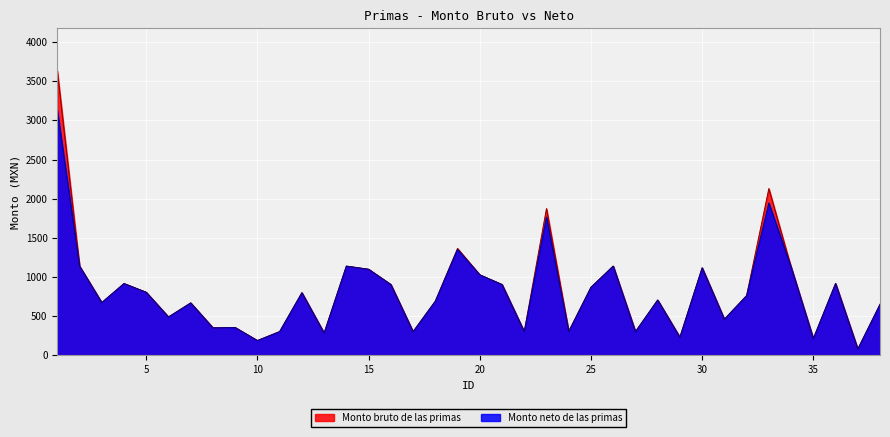

Rank the series by their maximum value, from highest to lowest.

Monto bruto de las primas, Monto neto de las primas